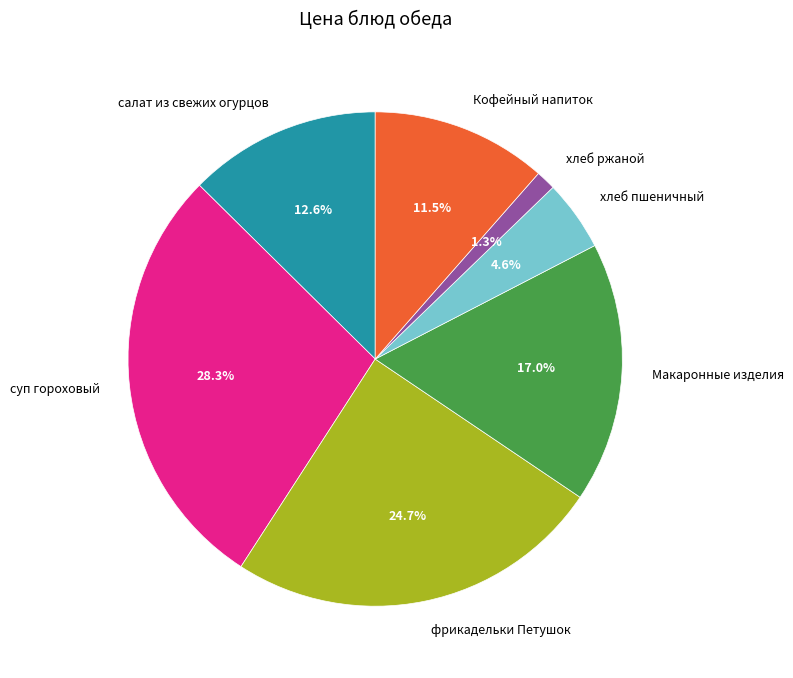

Which category has the biggest portion of the pie?

суп гороховый